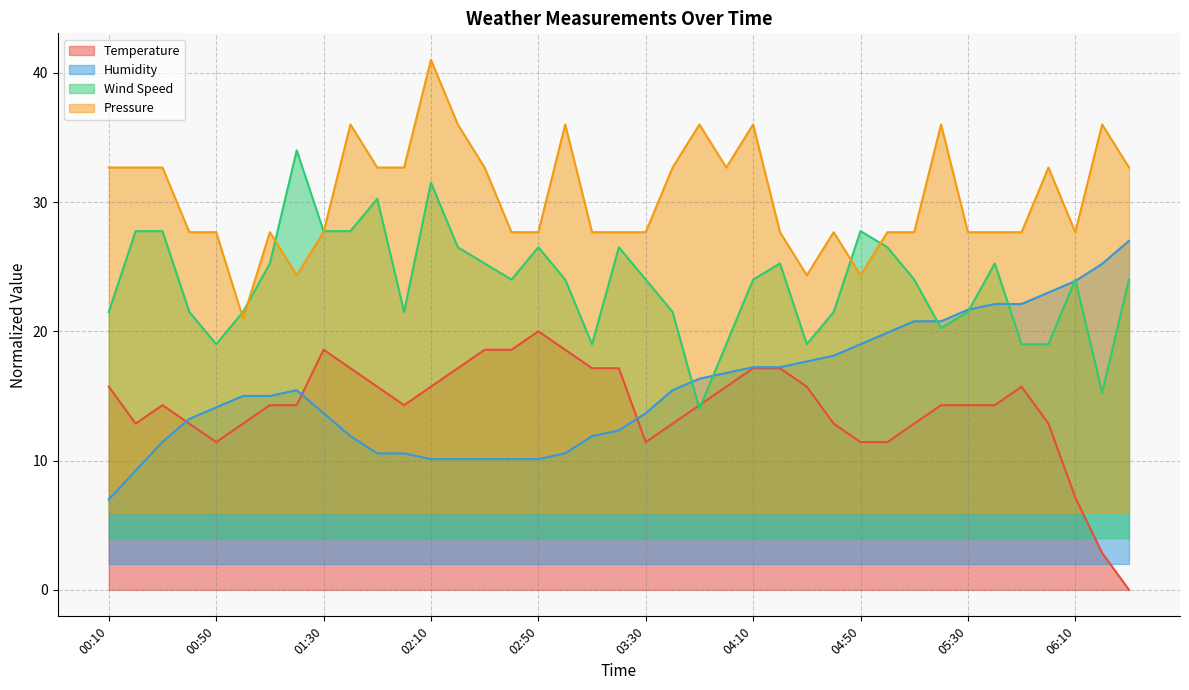

What is the total value across all series at 01:40?

92.8